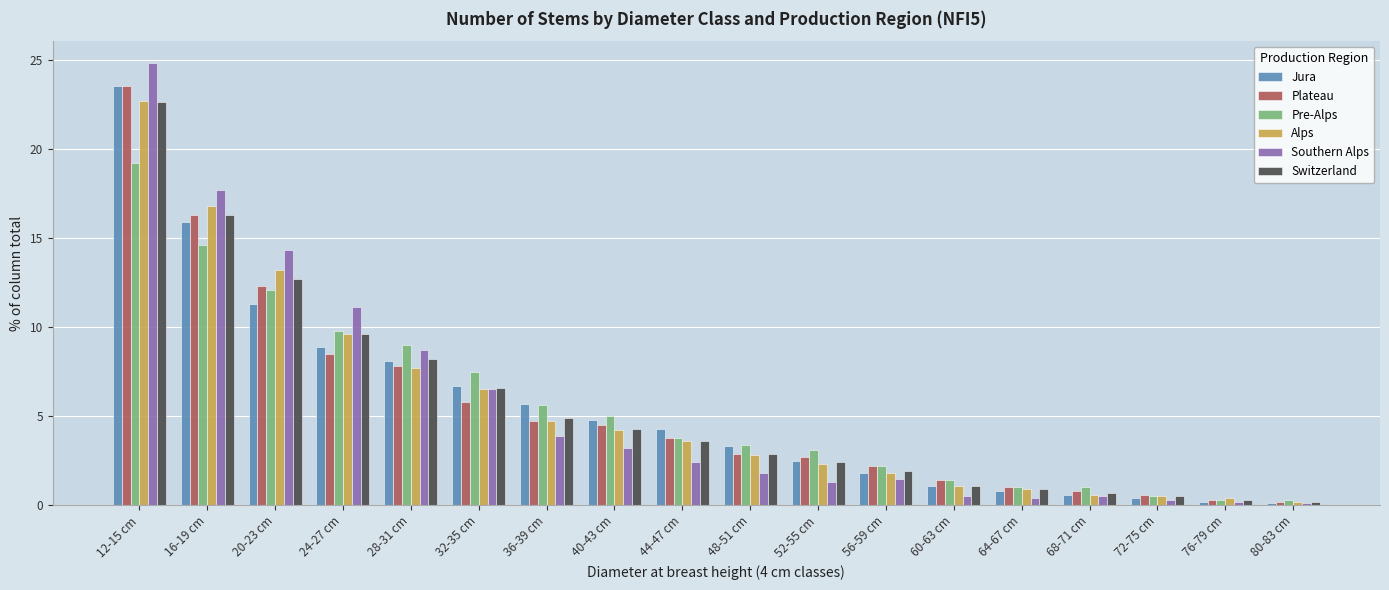

Which series changed the most between 32-35 cm and 56-59 cm?

Pre-Alps